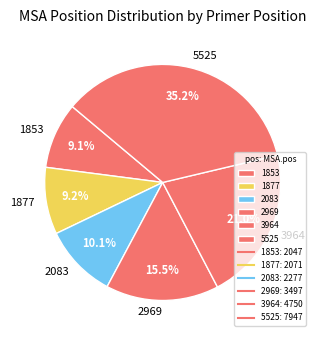

The 3964 slice represents 21% of the pie. True or false?

True